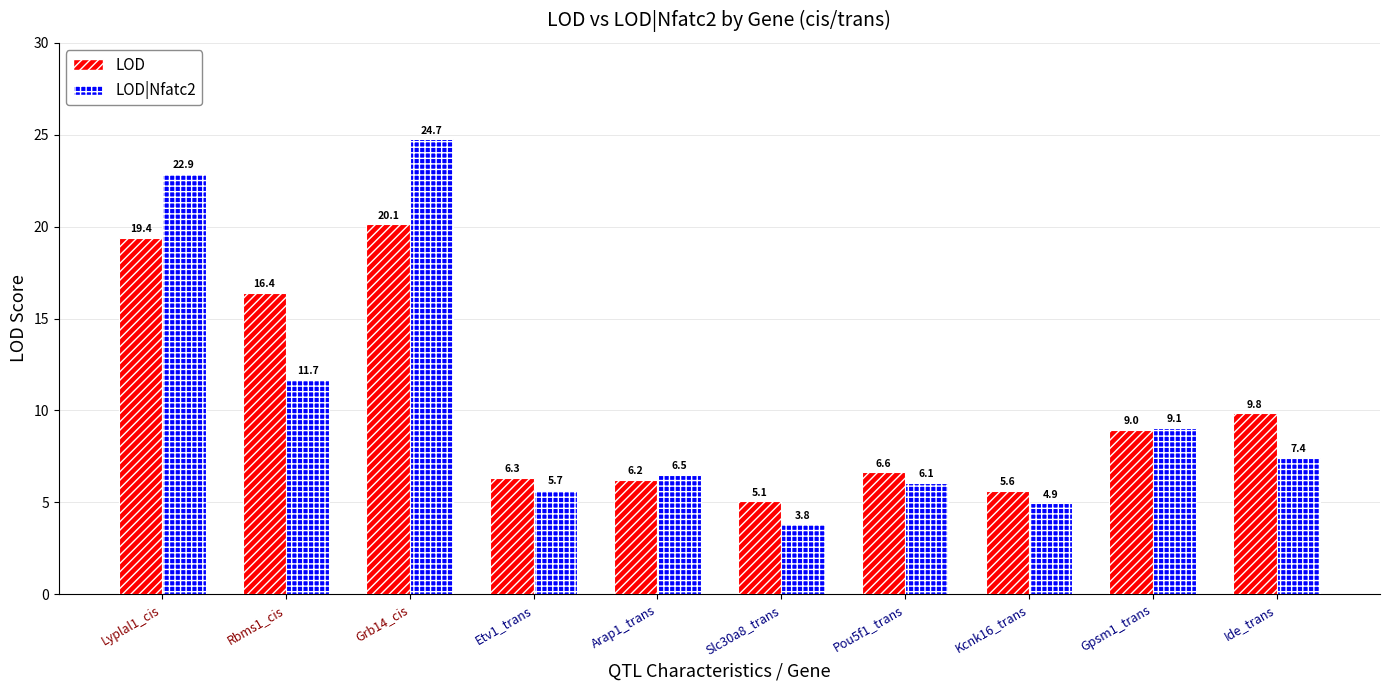

What is the label of the 6th bar from the left?

Slc30a8_trans